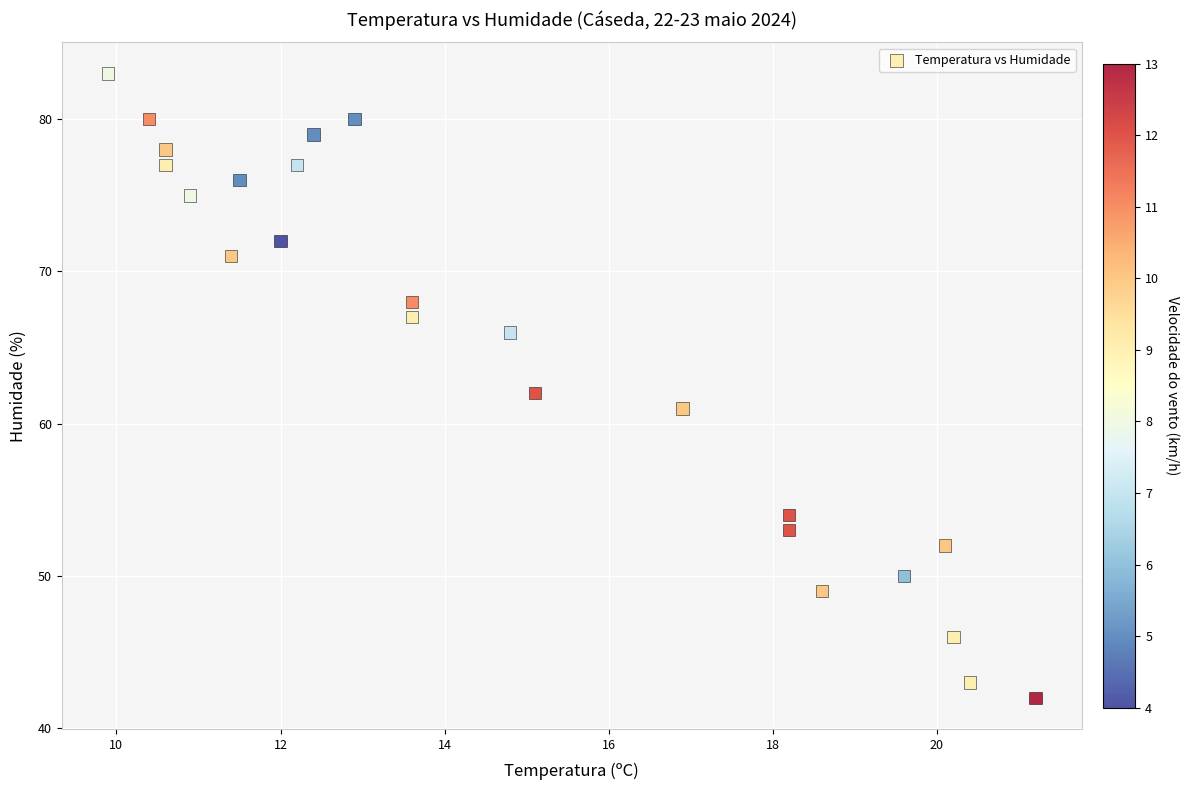

What is the range of Y values (max minus min)?

41